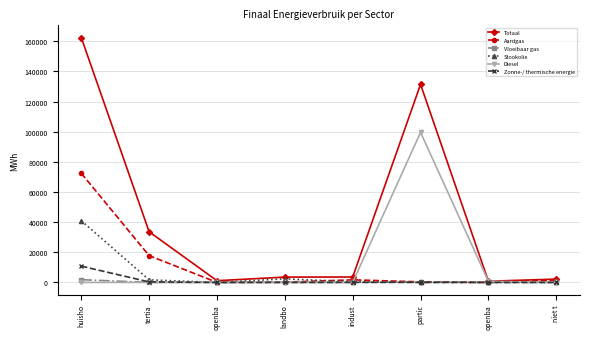

The Totaal series shows 1984.5 at openba. True or false?

False